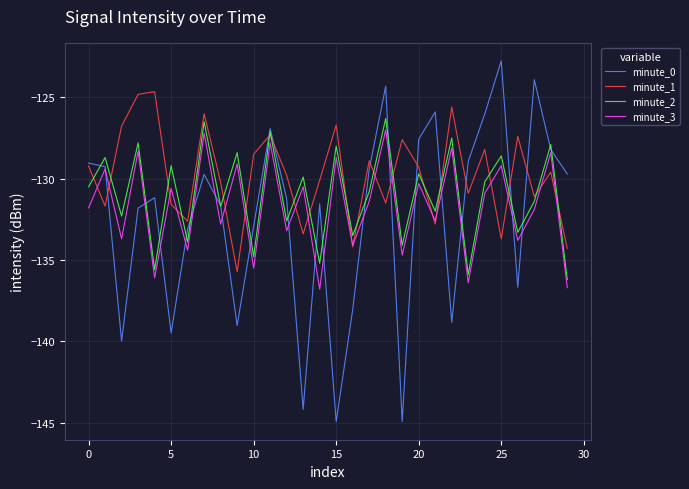

True or false: minute_2 and minute_3 cross at least once.

False